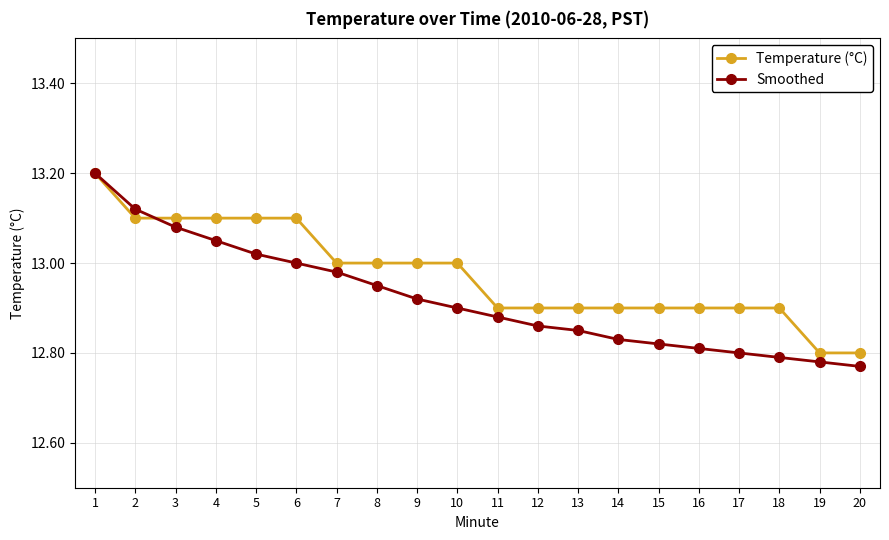

Rank the series by their average value, from lowest to highest.

Smoothed, Temperature (°C)